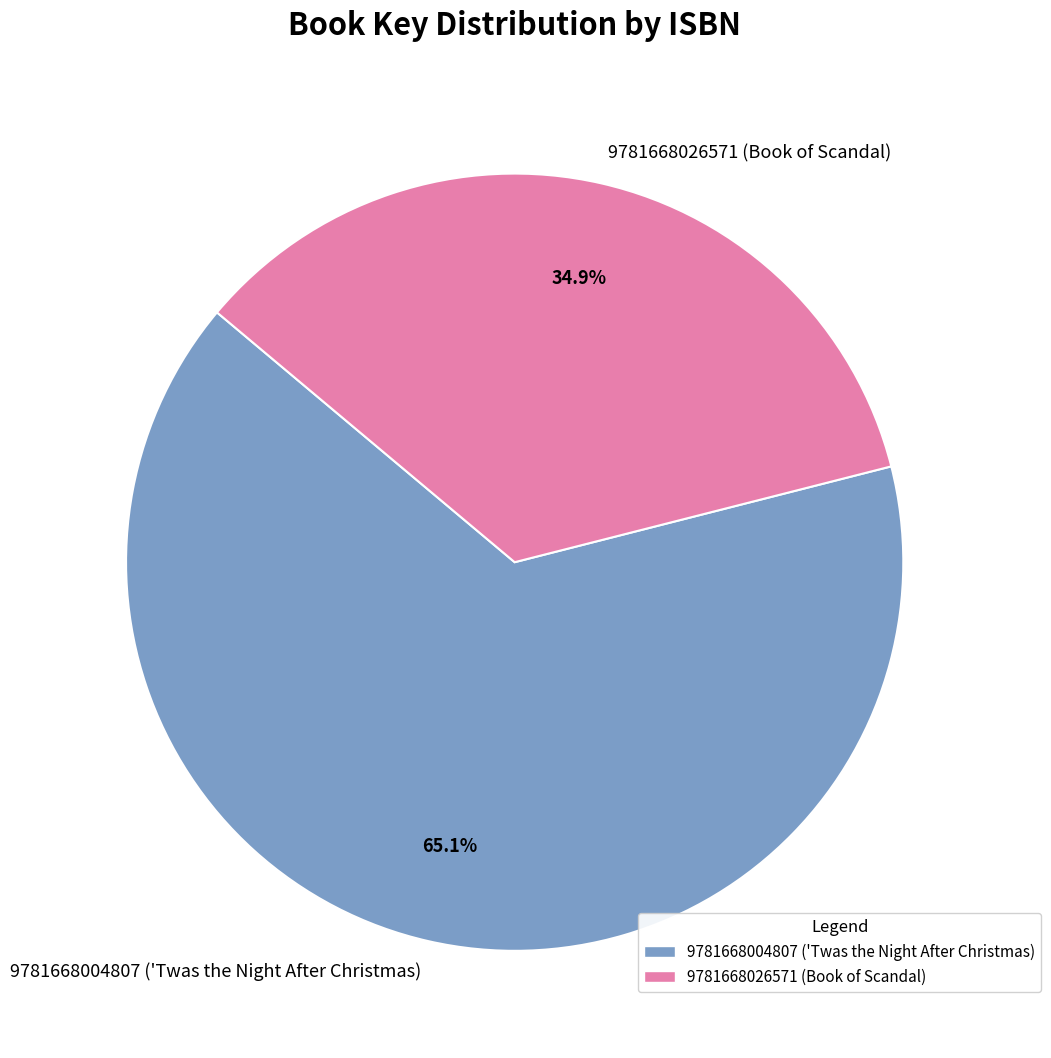

What percentage is the 9781668004807 ('Twas the Night After Christmas) slice, to the nearest percent?

65%